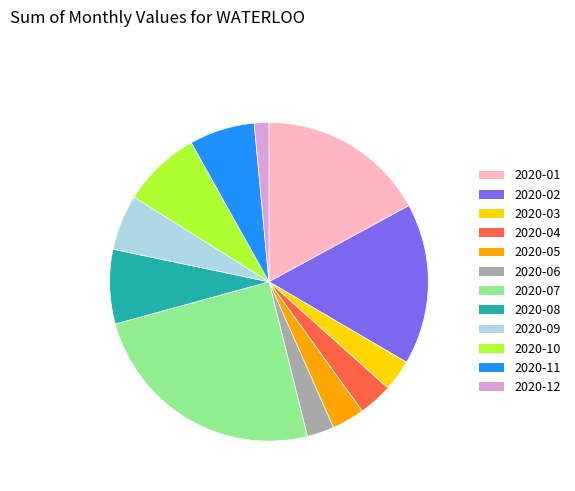

Combined, do 2020-09 and 2020-08 account for over 50%?

No